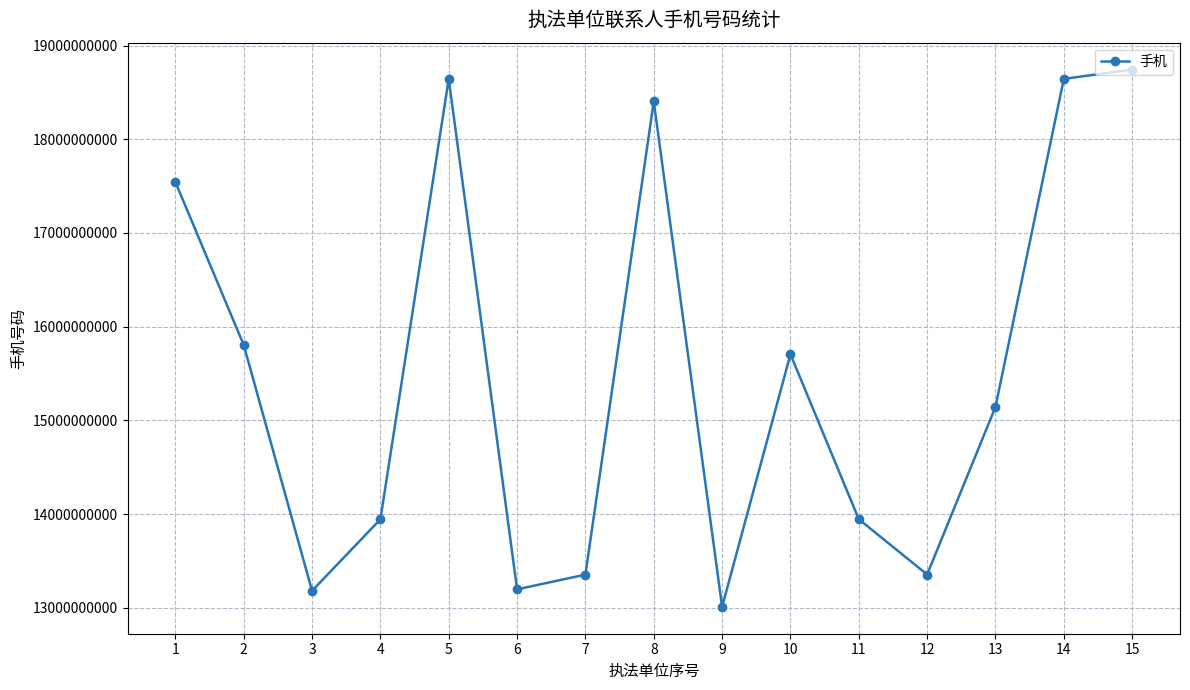

The value at 11 is 13944599232. True or false?

True